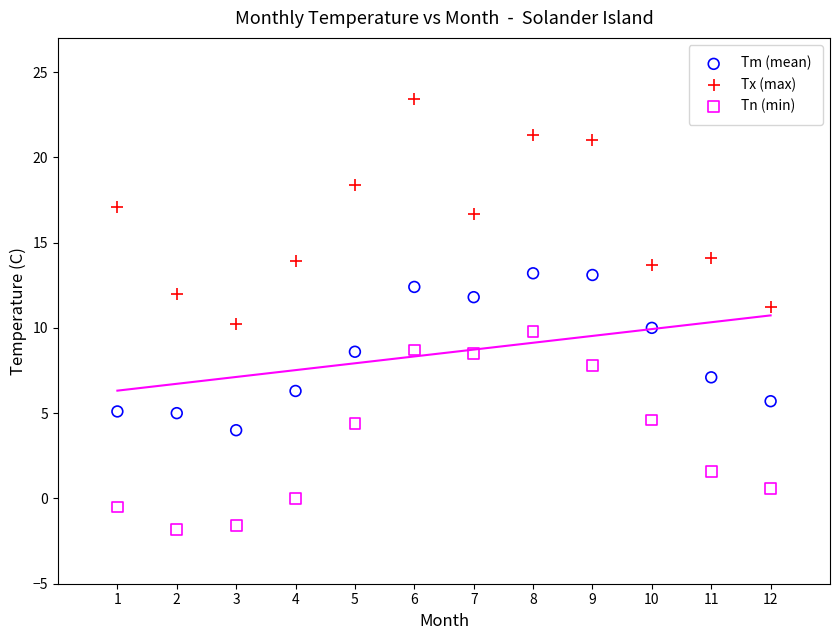

What is the X range (max minus min) for the scatter plot?

11.0